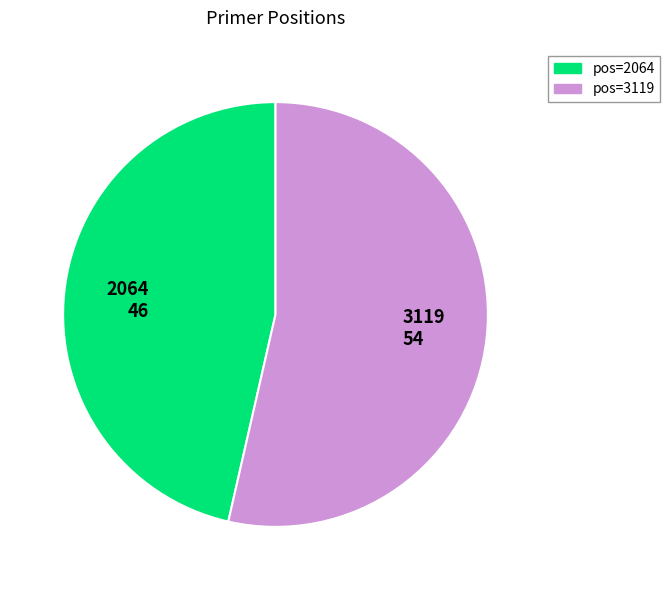

Is 2064 the majority of the pie?

No